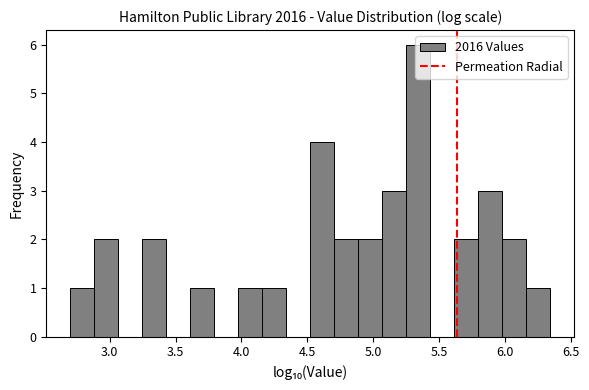

Around what value on the x-axis is the tallest bar? Give the approximate position of its centre, as read against the axis.

5.35